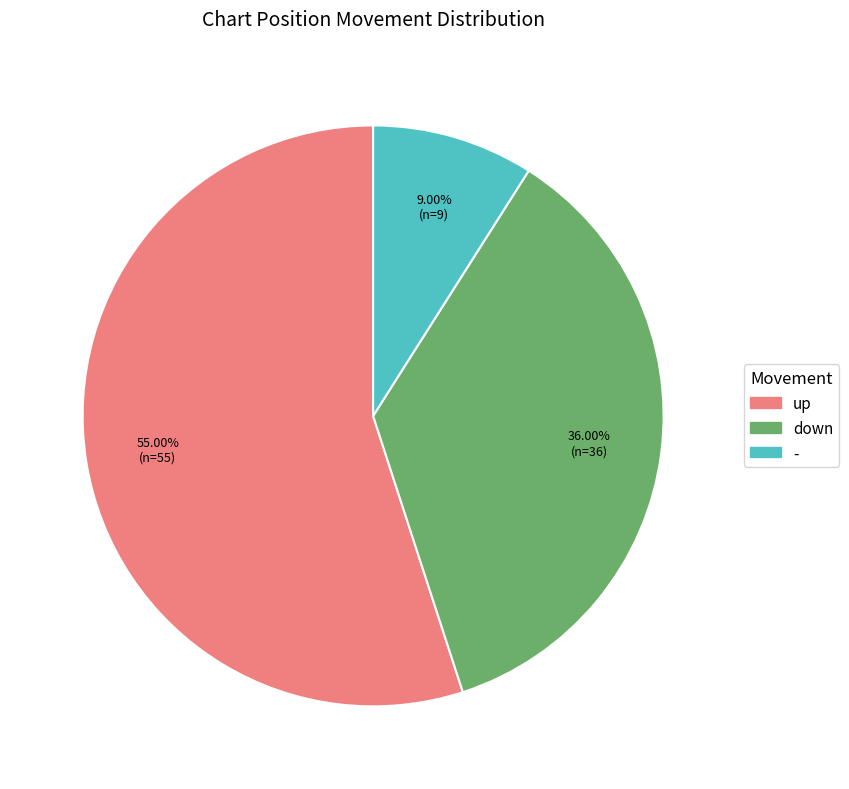

Does up represent more than half of the total?

Yes